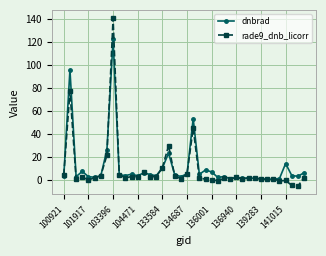

After their last crossing, which series has the higher values: dnbrad or rade9_dnb_licorr?

dnbrad